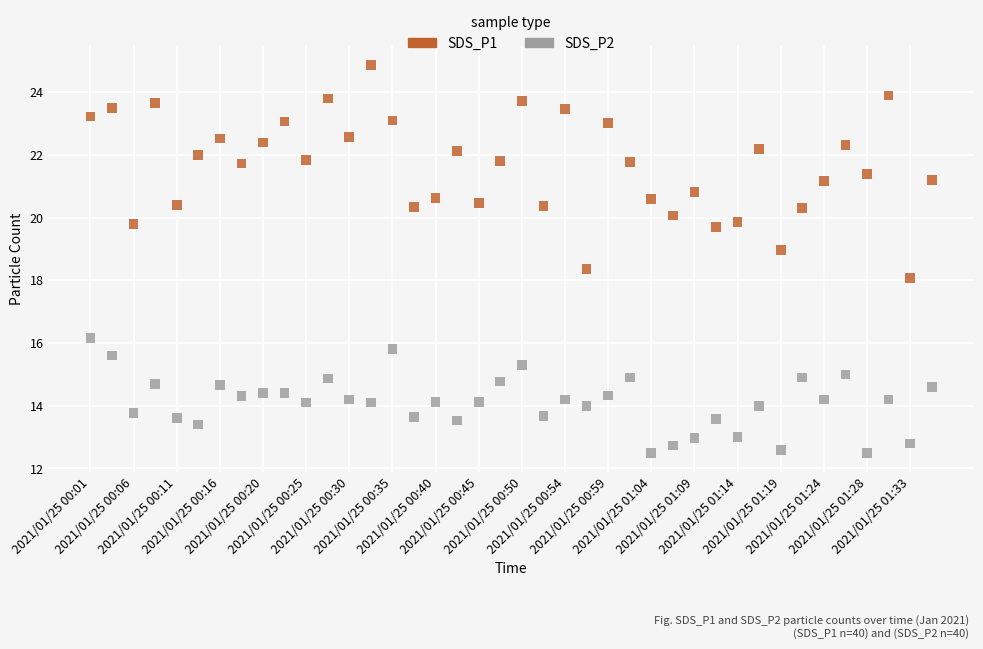

Across all data points, what is the range of Y values (max minus min)?

12.4